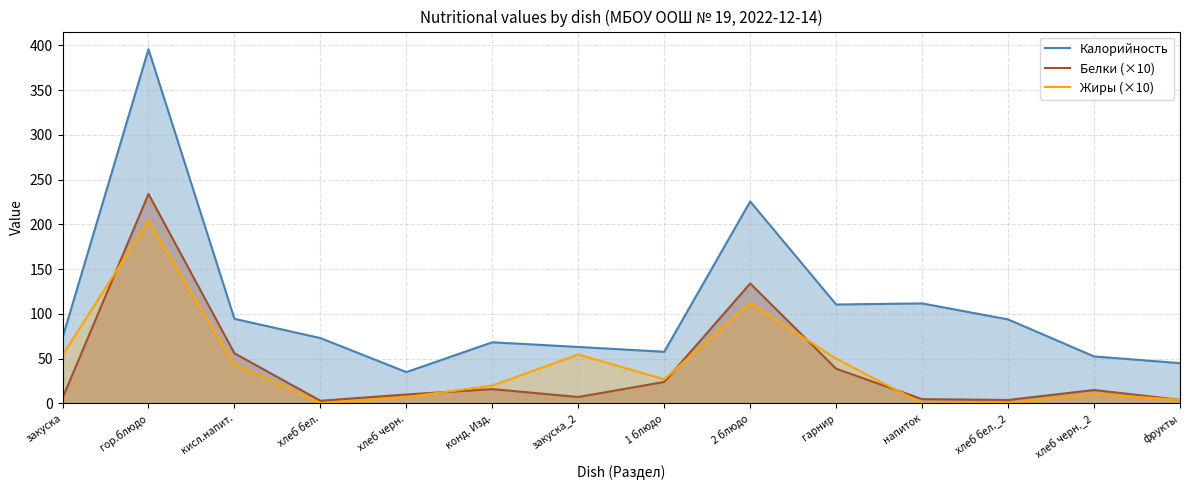

The value of Калорийность at 1 блюдо is 57.7. True or false?

True